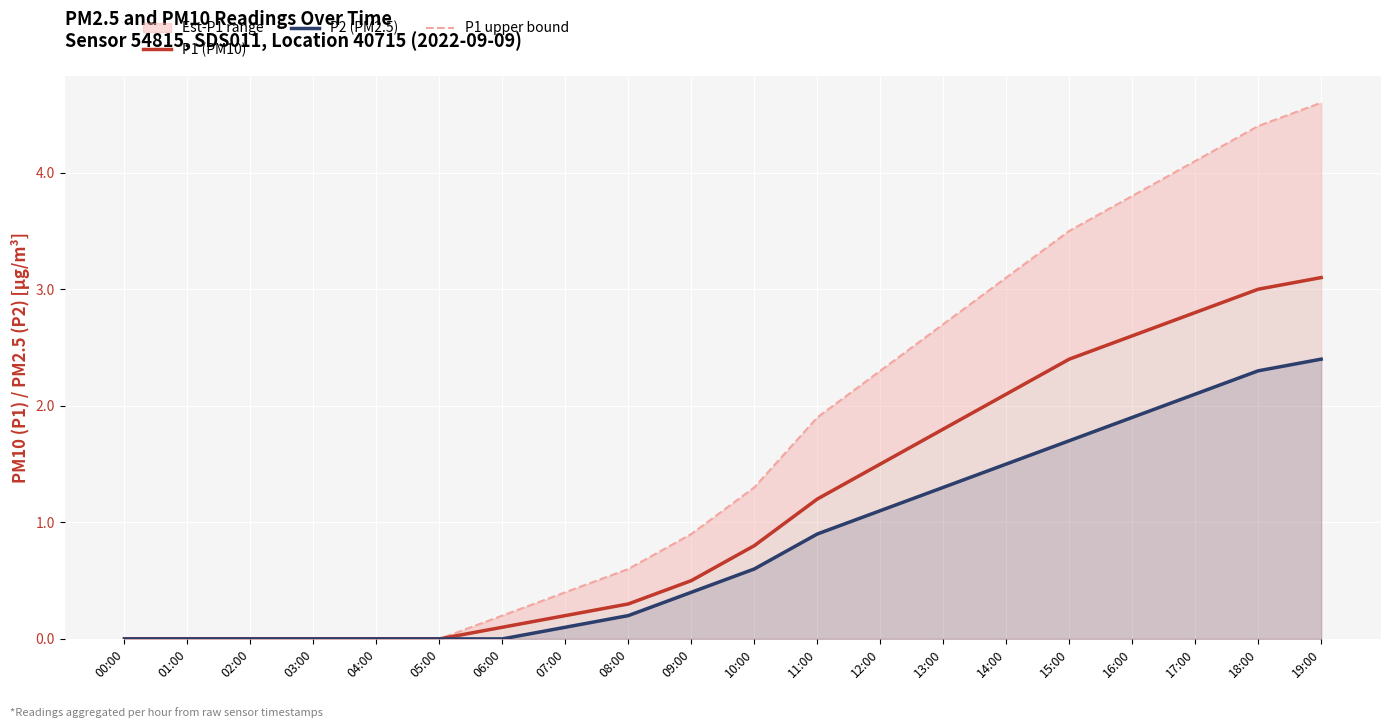

True or false: P1 (PM10) and P2 (PM2.5) intersect in this chart.

False